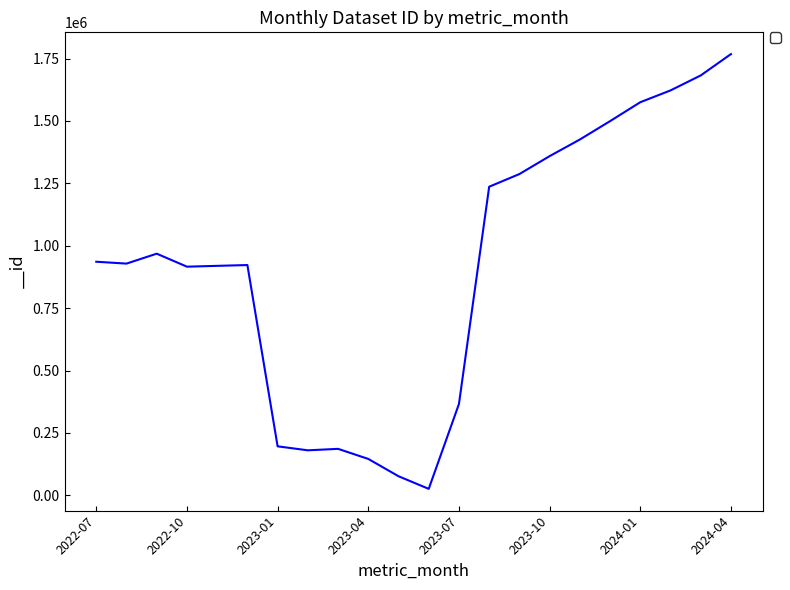

What is the average value?

919274